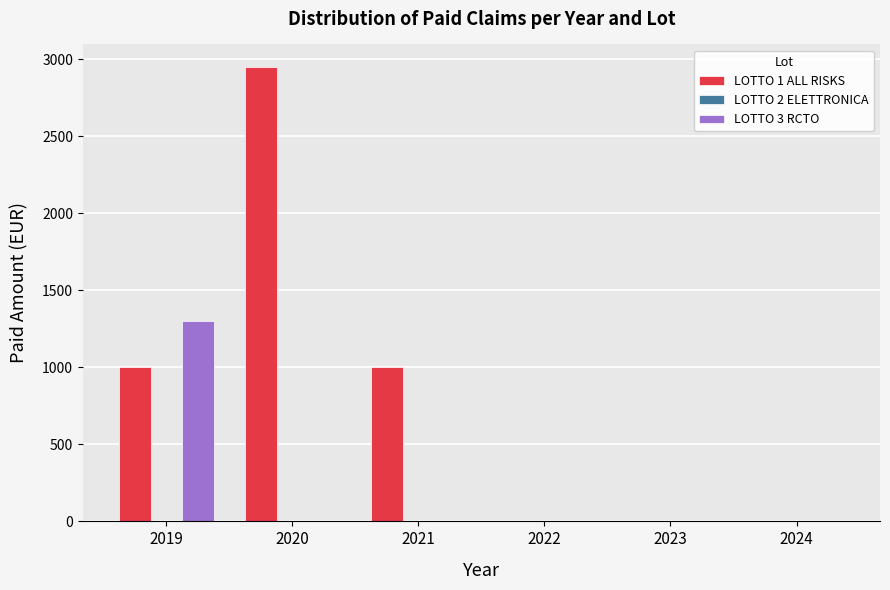

How many data points in LOTTO 3 RCTO are above 0?

1